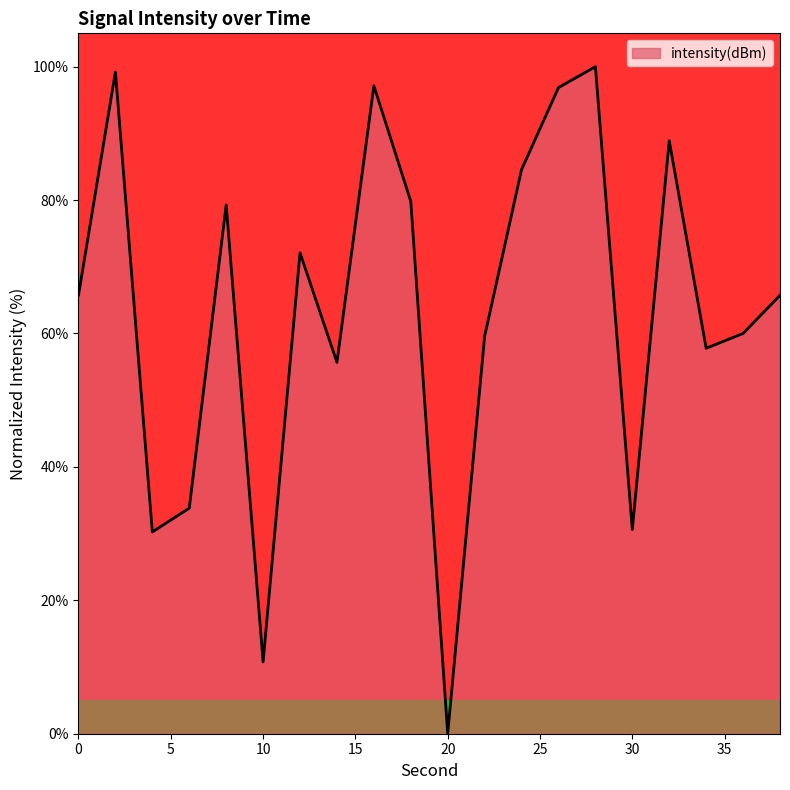

What is the greatest value displayed?

100.0